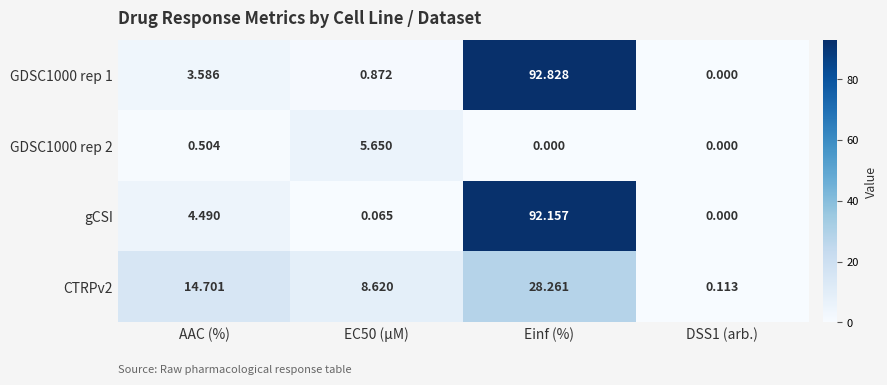

At which label does gCSI reach its peak?

Einf (%)